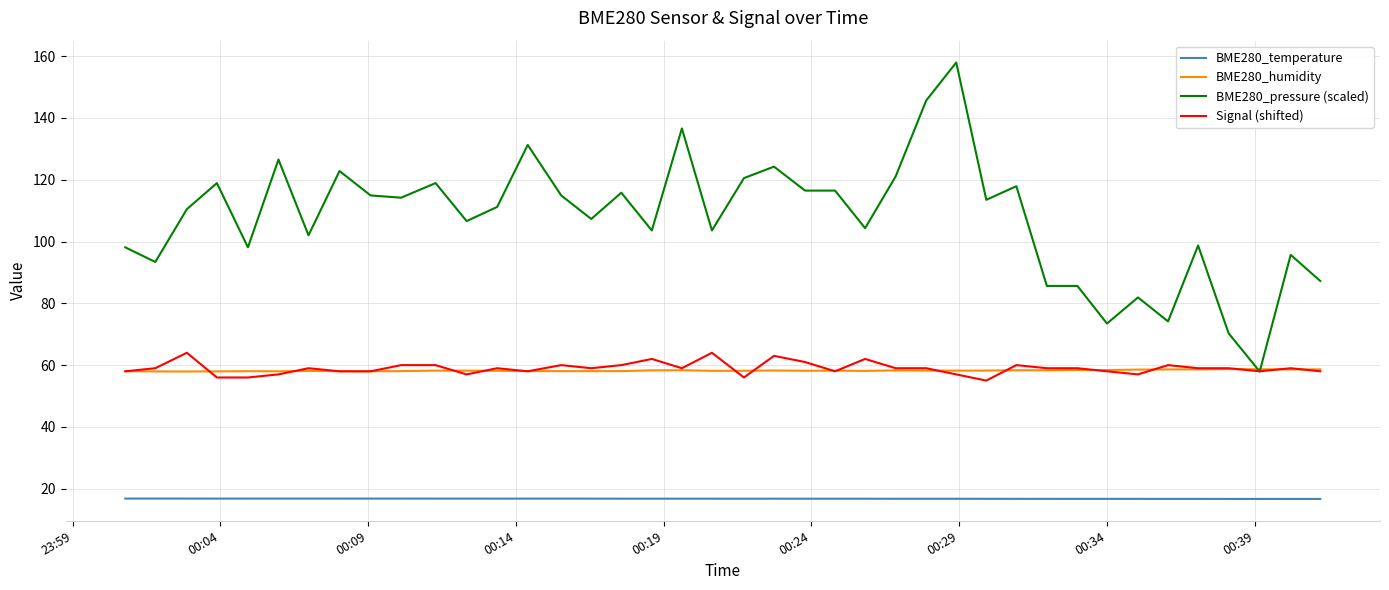

True or false: BME280_temperature and BME280_humidity intersect in this chart.

False